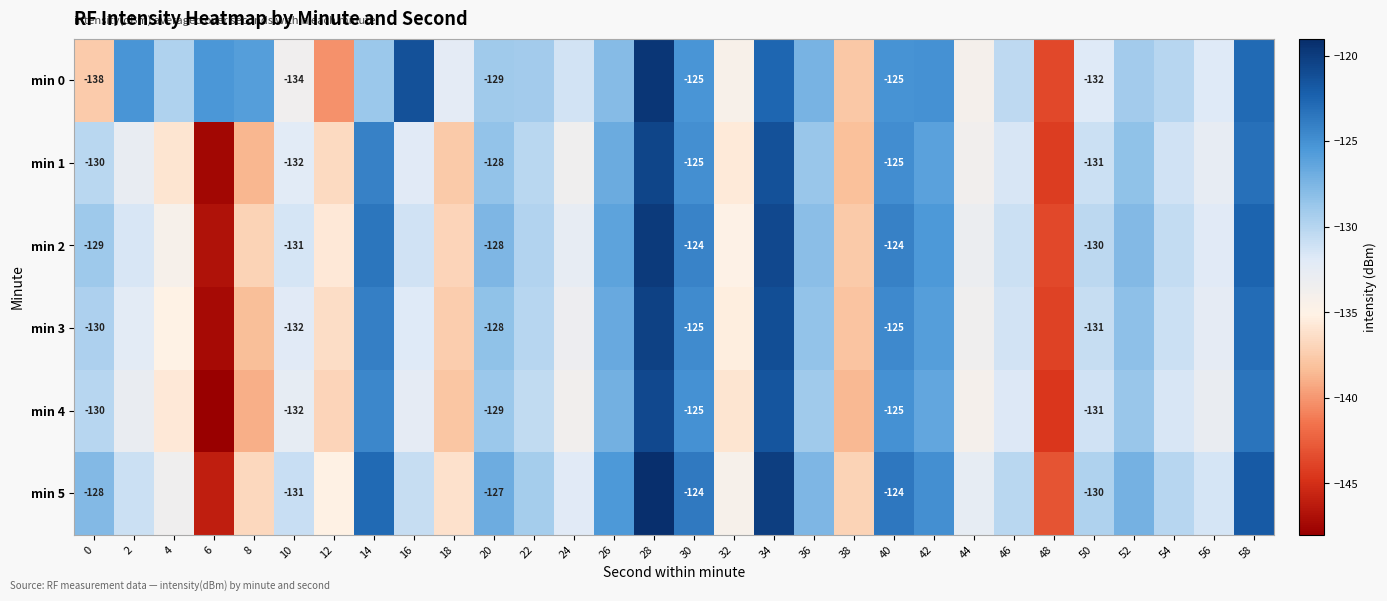

Is the value of min 4 at 56 greater than the value of min 1 at 32?

Yes